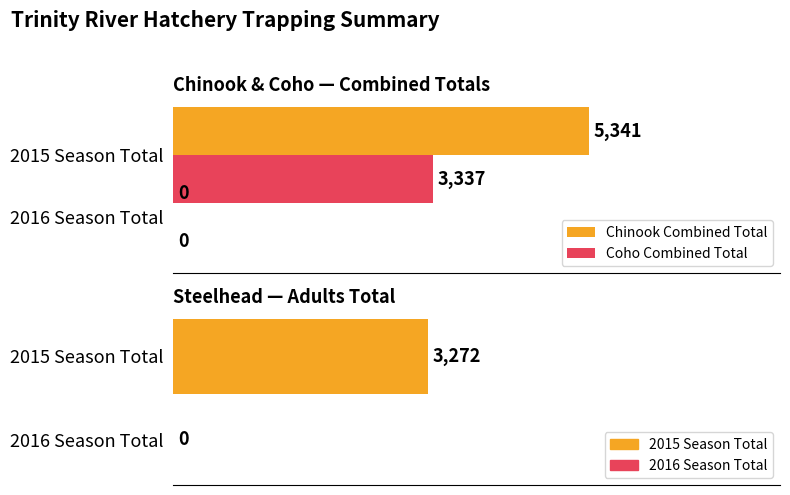

What is the maximum value for Coho Combined Total?

3337